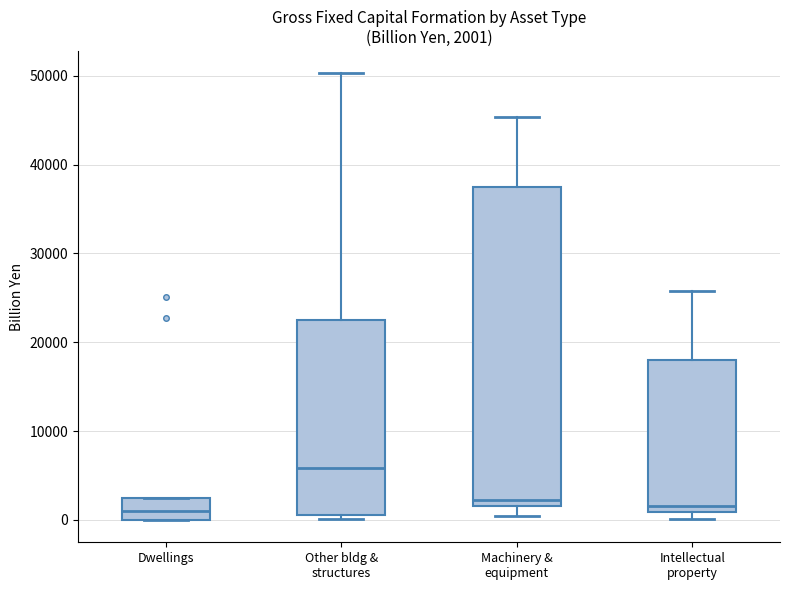

Which box is the tallest, from its lower edge to its upper edge?

Machinery & equipment